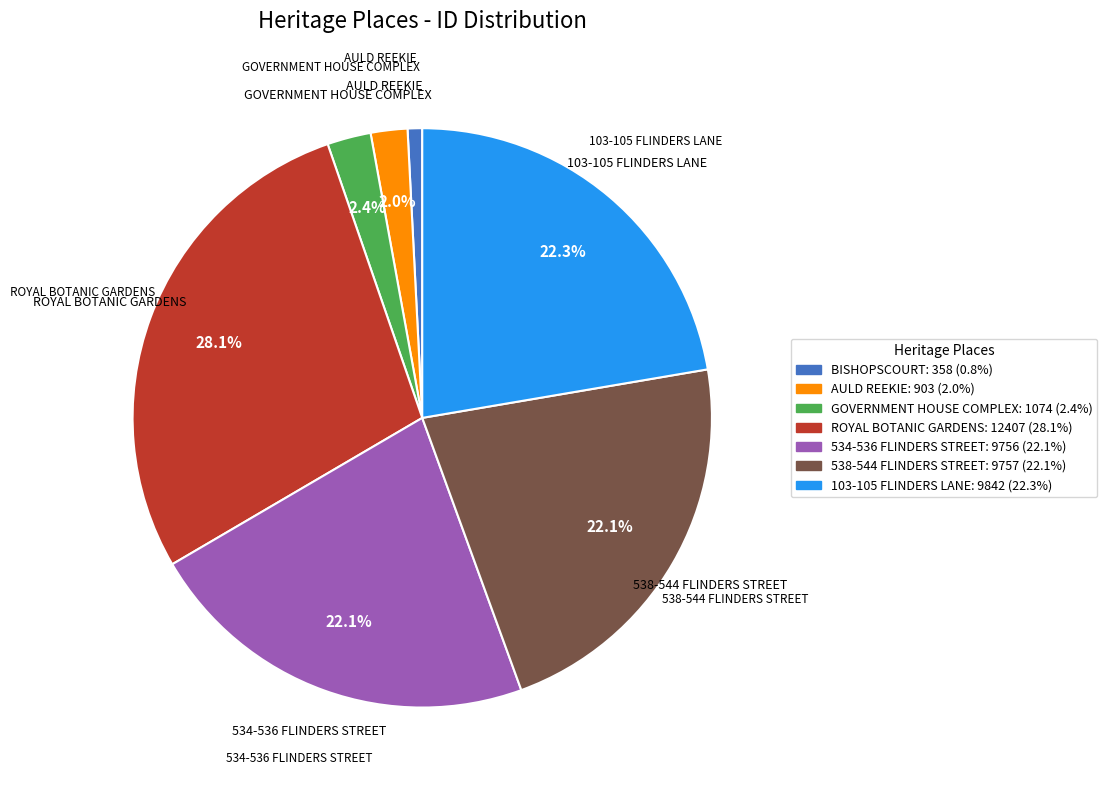

Is there any slice that represents more than half of the pie?

No